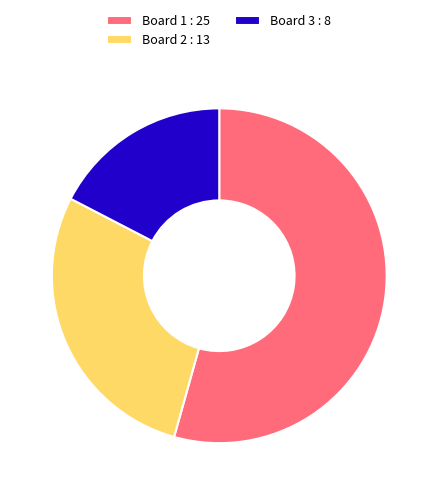

Count the number of slices in the pie.

3